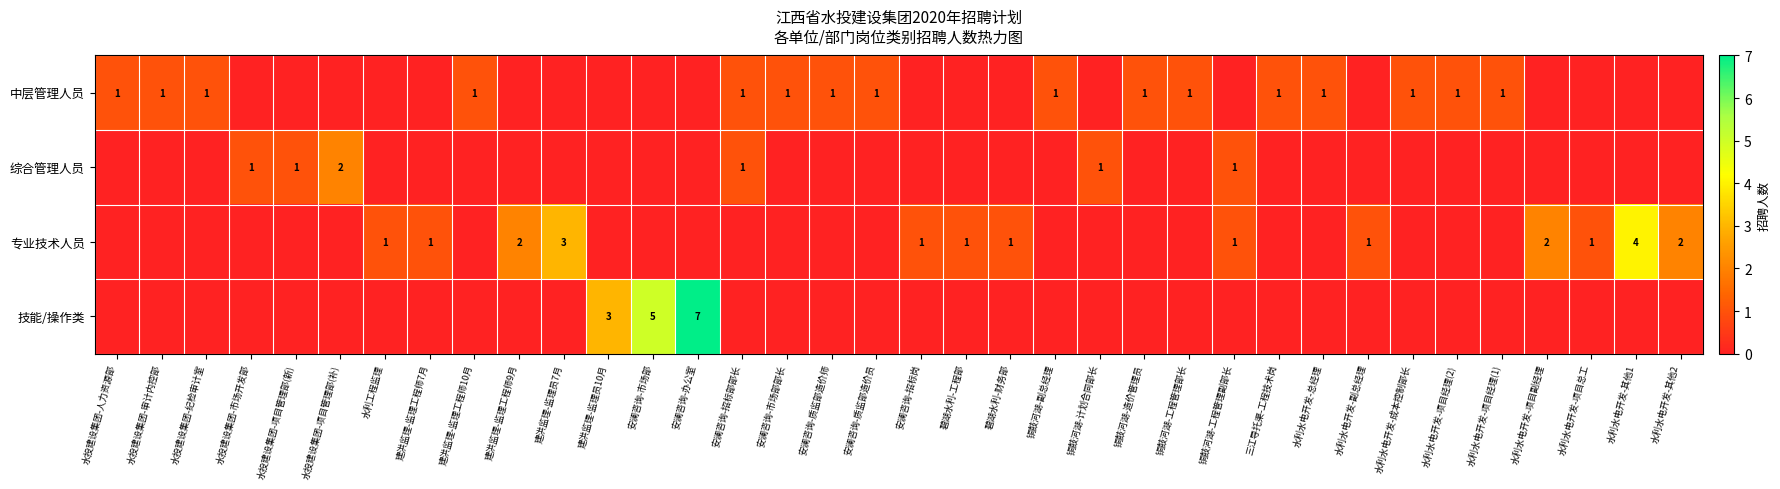

True or false: 中层管理人员 has a value of 2 at 安澜咨询-质监部造价员.

False